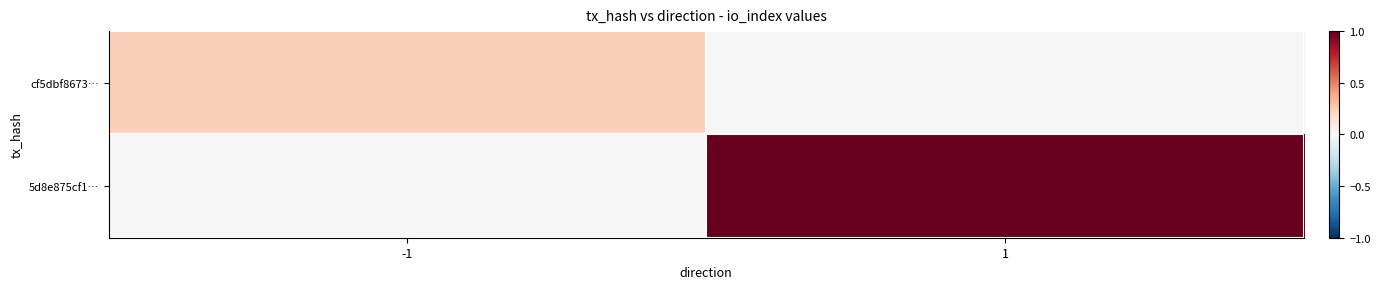

Which series has the largest total across all categories?

5d8e875cf1…